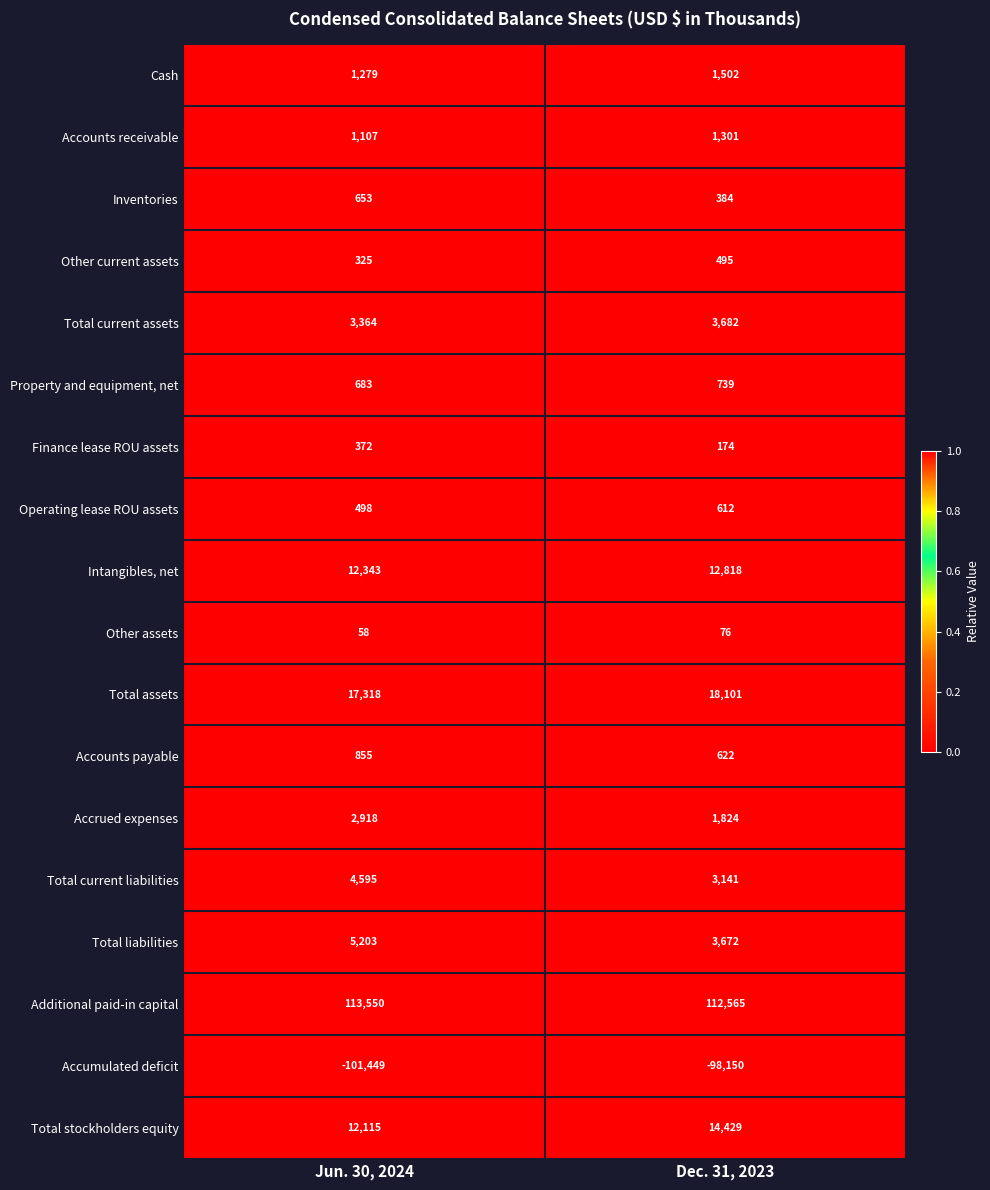

Read the Additional paid-in capital value at Jun. 30, 2024.

113550